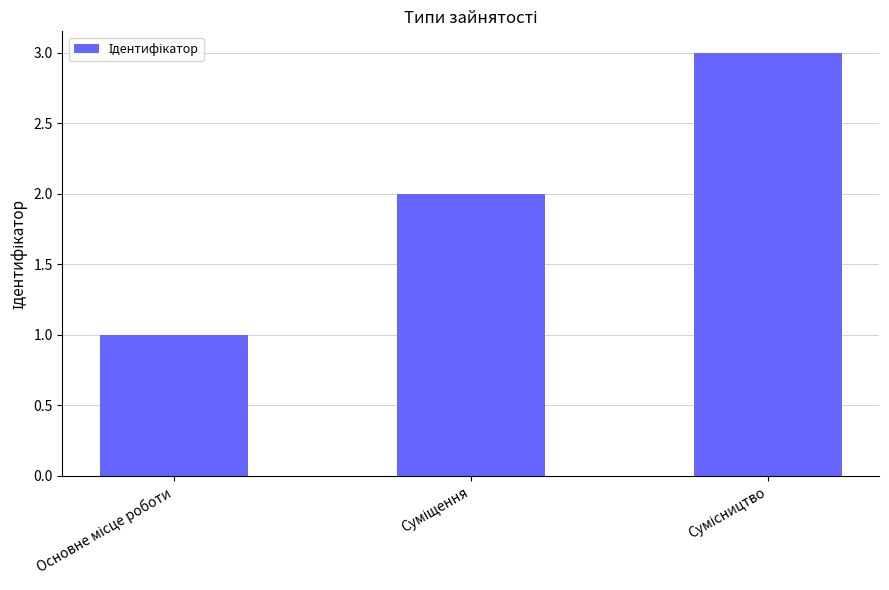

Reading left to right, list all the values displayed in this chart.

1	2	3